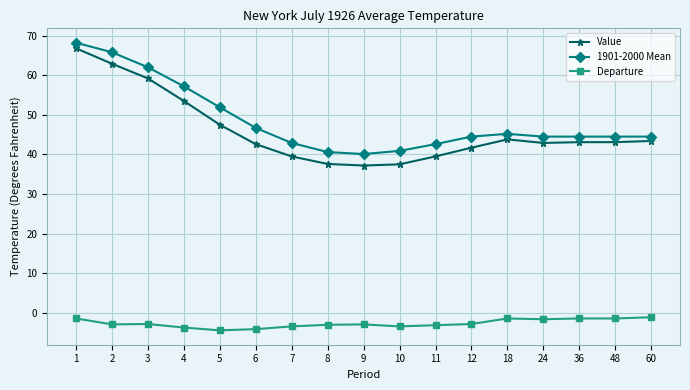

The value of 1901-2000 Mean at 4 is 57.2. True or false?

True